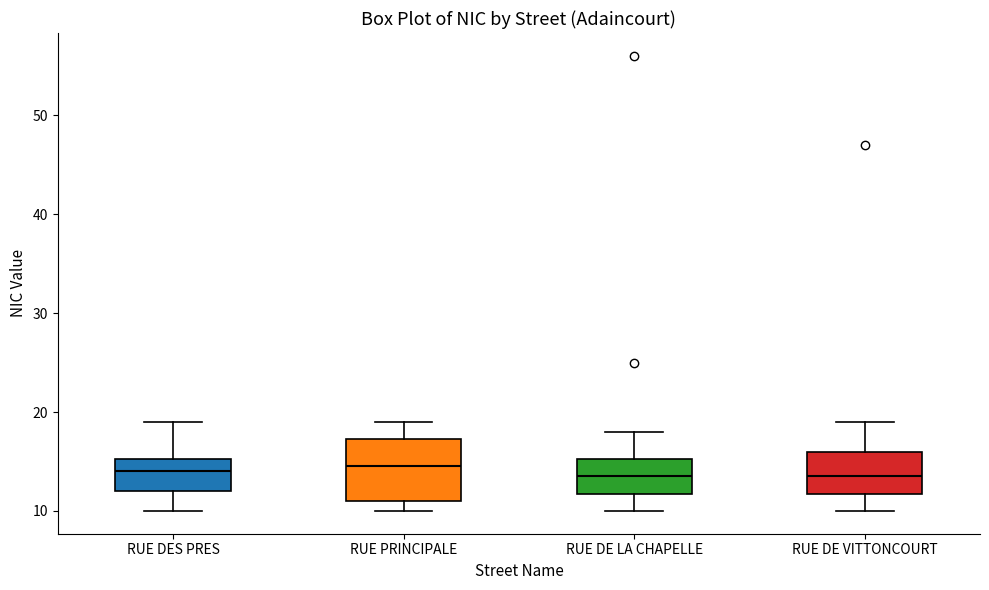

Where does the median line of the box for RUE DE VITTONCOURT sit on the y-axis? The values are not printed on the chart, so give them approximately, as read against the axis.

14